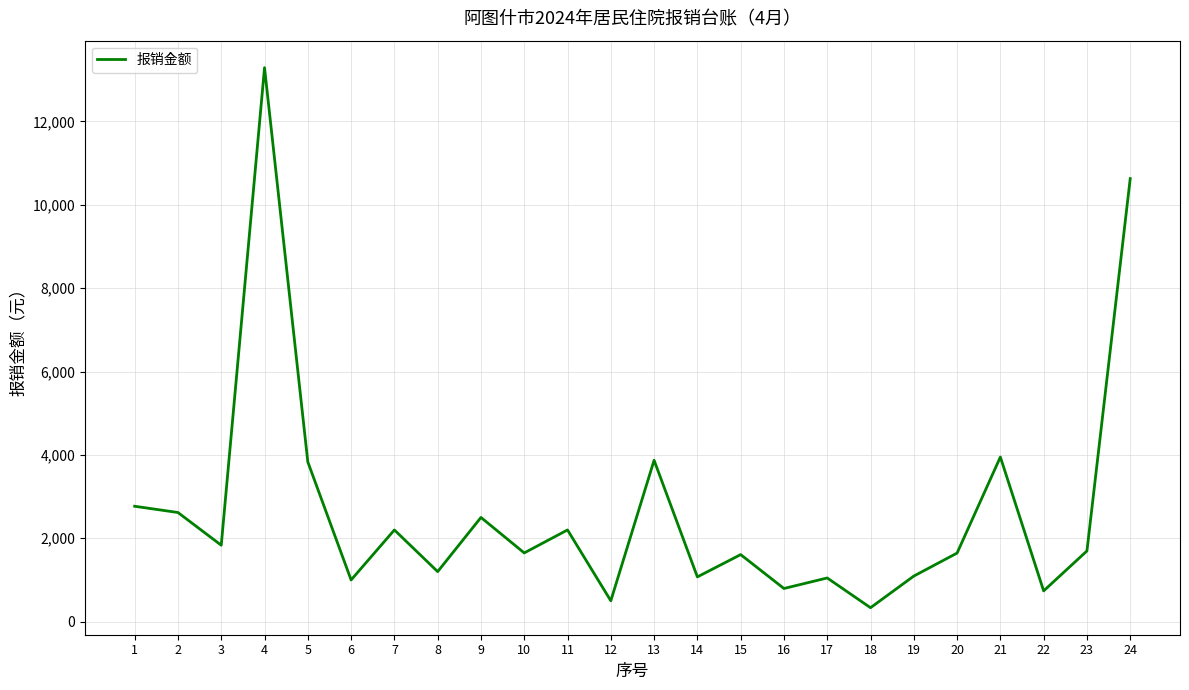

At which category does the chart reach its minimum across all series?

18